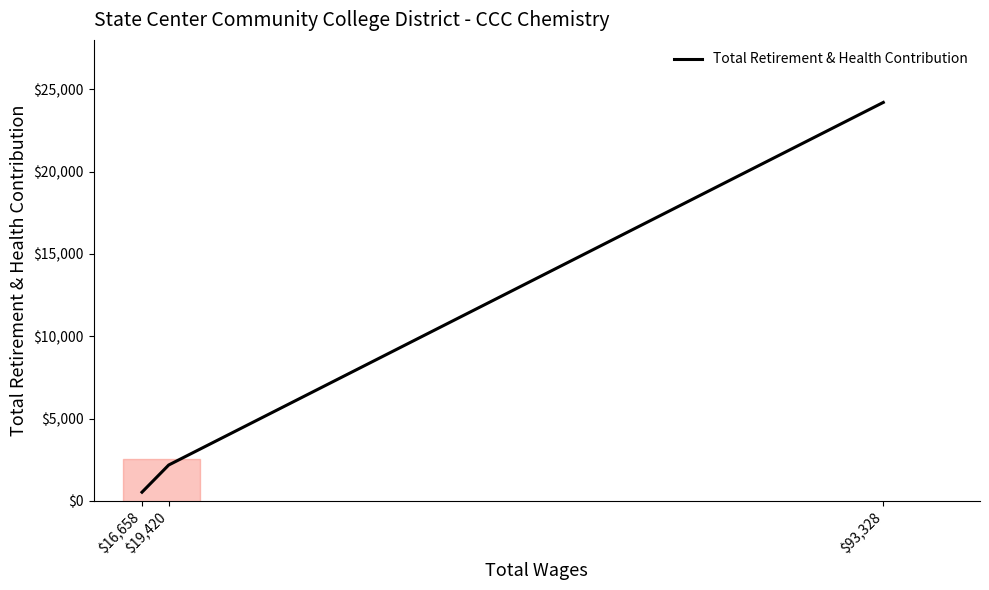

What is the approximate value at $16,658, to the nearest 10?

520